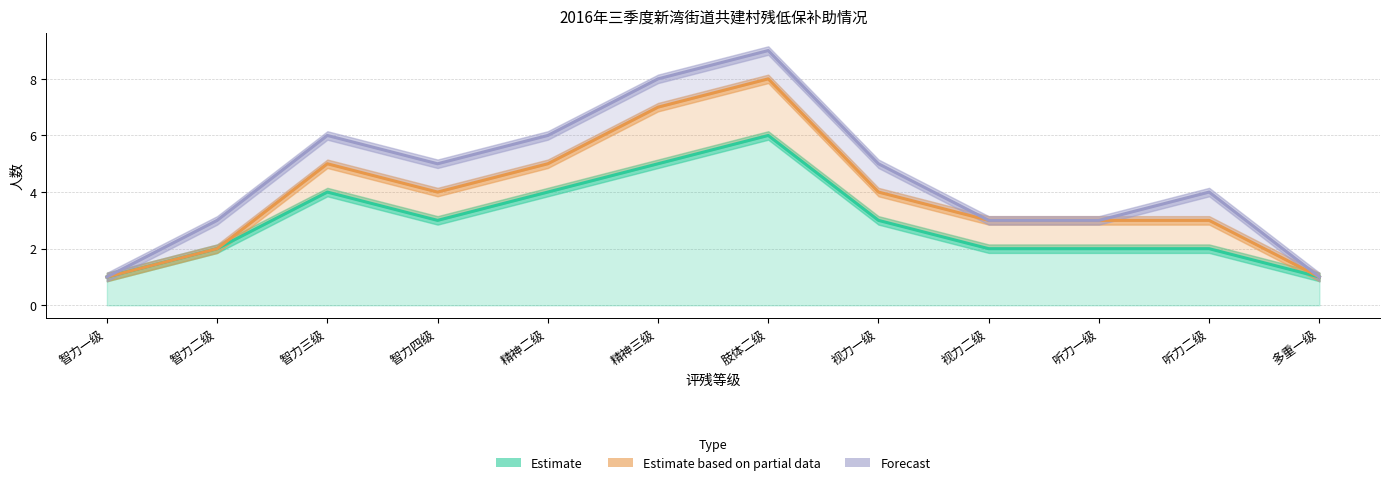

True or false: Estimate has more than 0 interior local peaks.

True